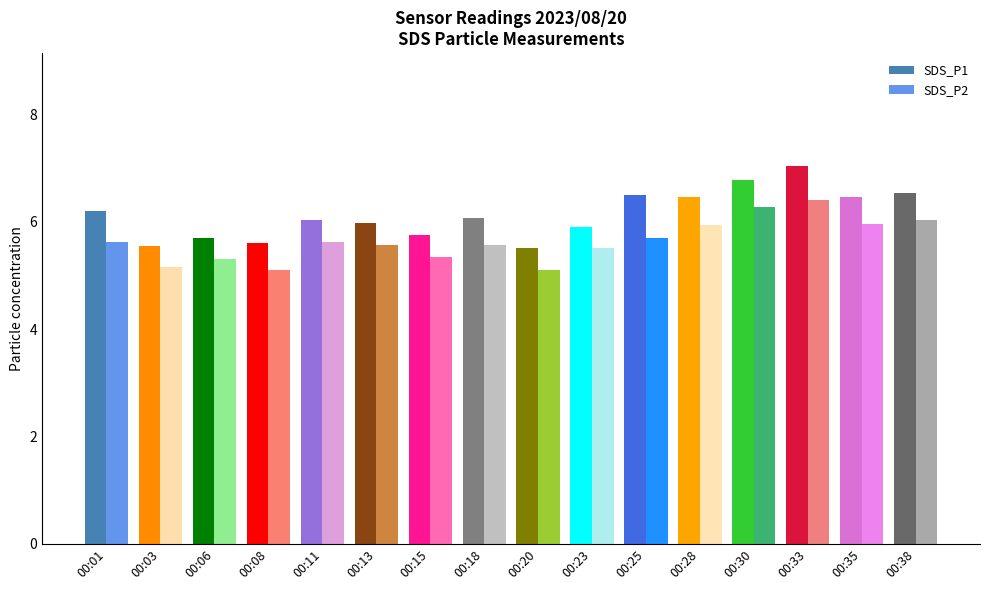

What is the highest value of the SDS_P1 series?

7.0